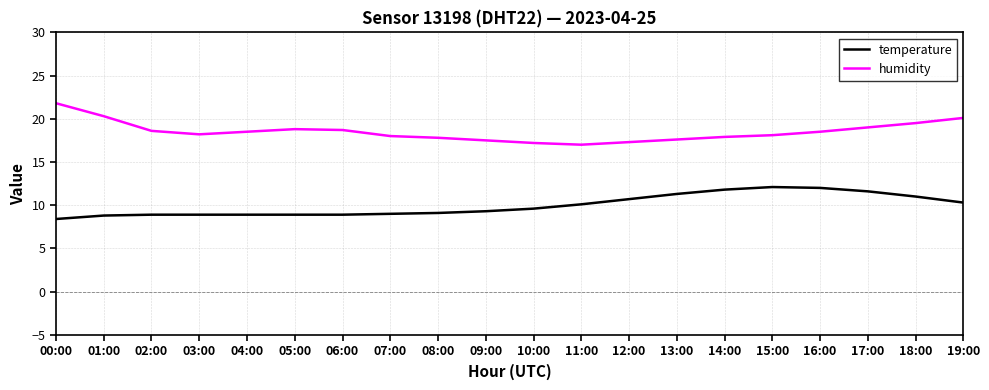

What is the difference between the maximum and minimum values in the humidity series?

4.8